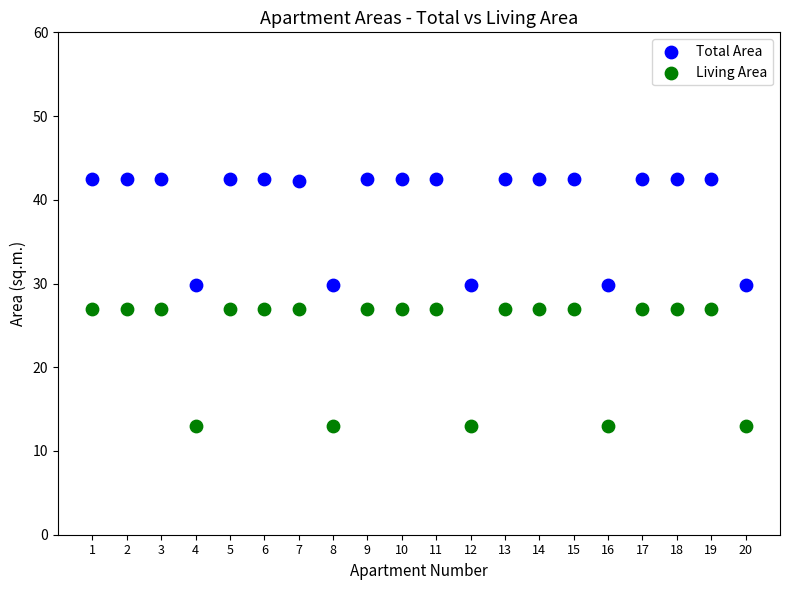

Which series reaches the minimum Y coordinate?

Living Area